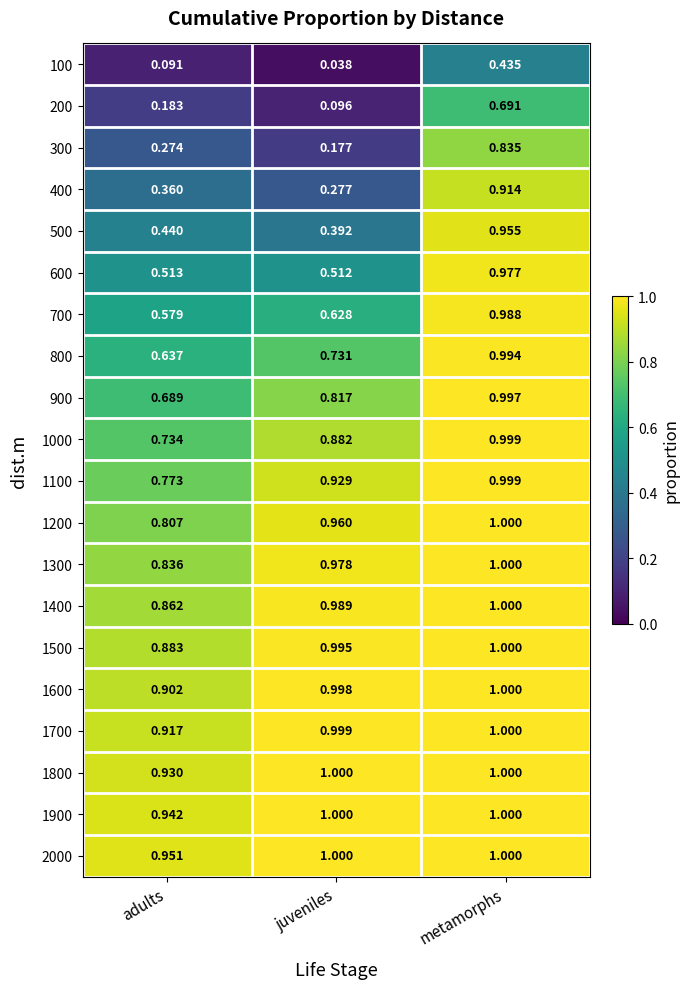

Which category has the lowest value in the 1000 series?

adults